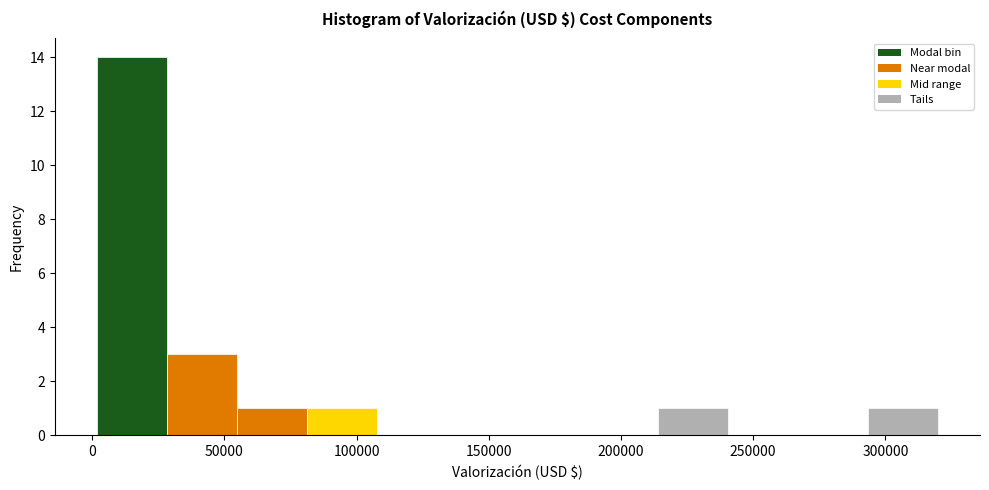

Which range on the x-axis has the tallest bar?

0 to 30000